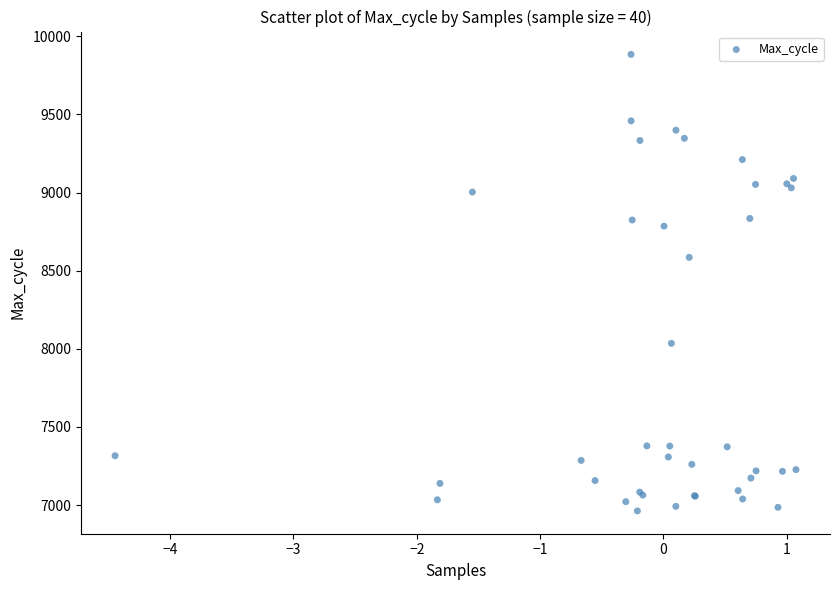

What Y value in the scatter plot is closest to 8423?

8585